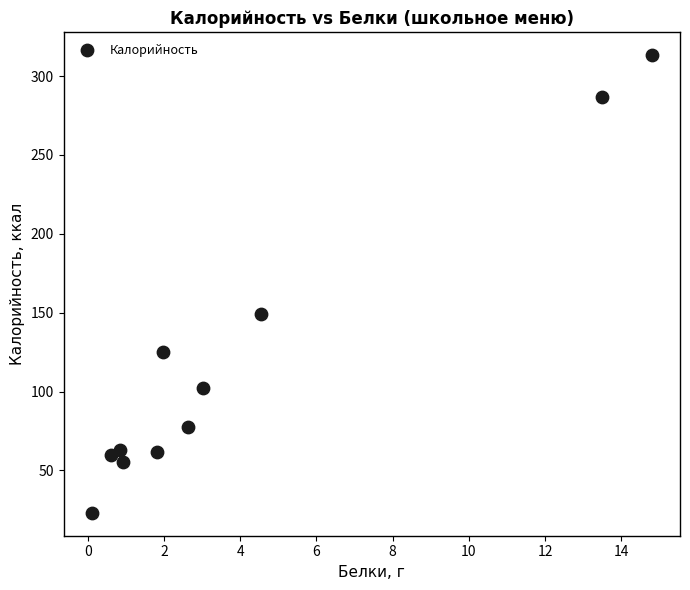

What Y value in the scatter plot is closest to 168?

149.4